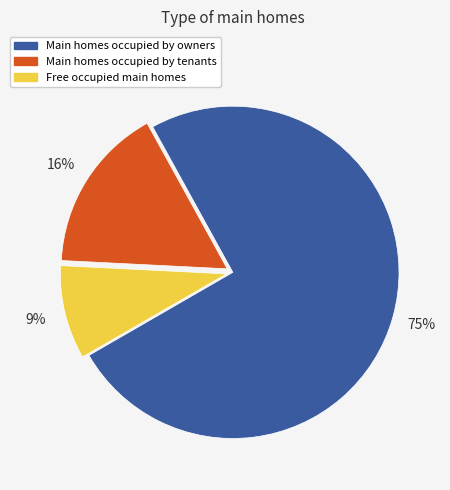

Is there a majority slice in this chart?

Yes